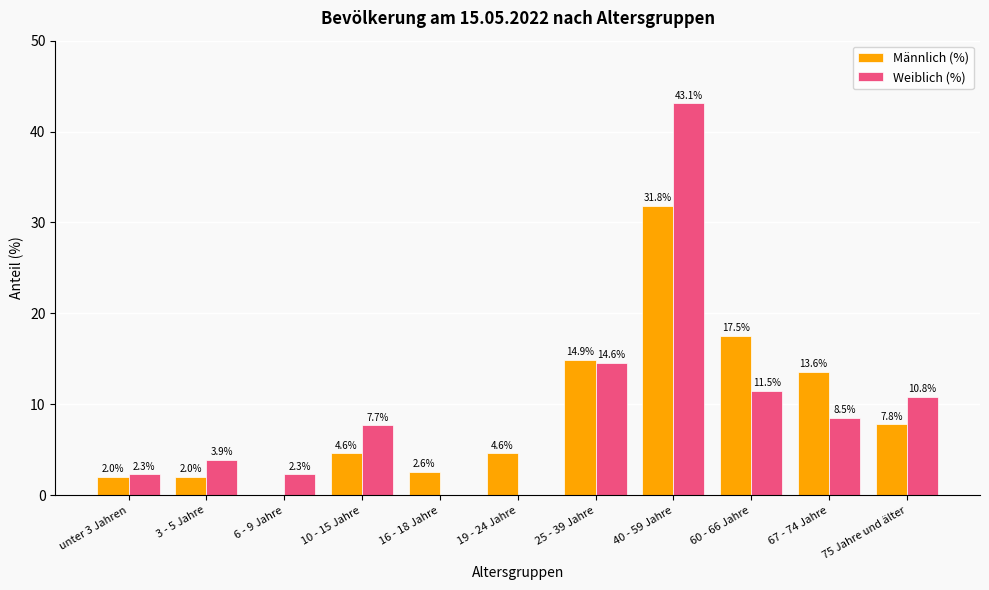

What is the spread (max minus min) of values at unter 3 Jahren?

0.3